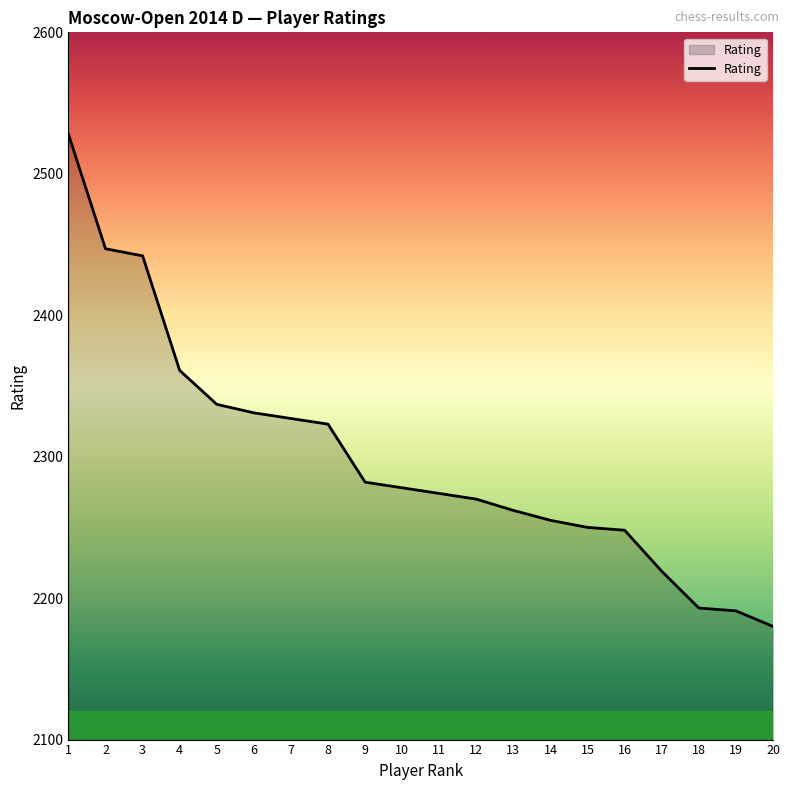

Between 9 and 18, which is larger?

9